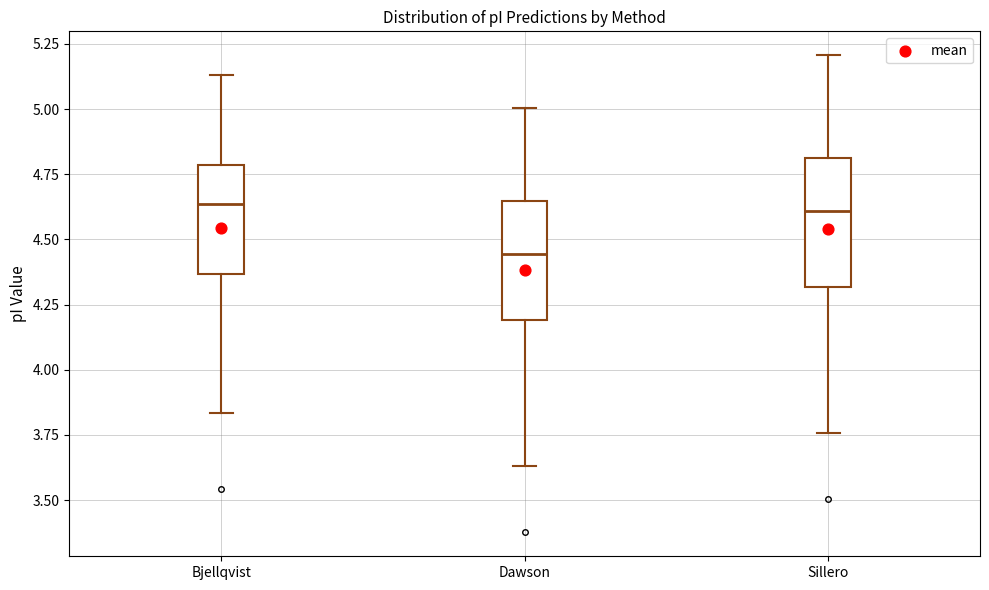

Reading left to right, read every box against the y-axis: the position of its median line, the range the box covers, and the ends of its whiskers. The values are not printed on the chart, so give them approximately, as read against the axis.

Bjellqvist: median 4.65, box 4.35 to 4.80, whiskers 3.85 to 5.15
Dawson: median 4.45, box 4.20 to 4.65, whiskers 3.65 to 5.00
Sillero: median 4.60, box 4.30 to 4.80, whiskers 3.75 to 5.20